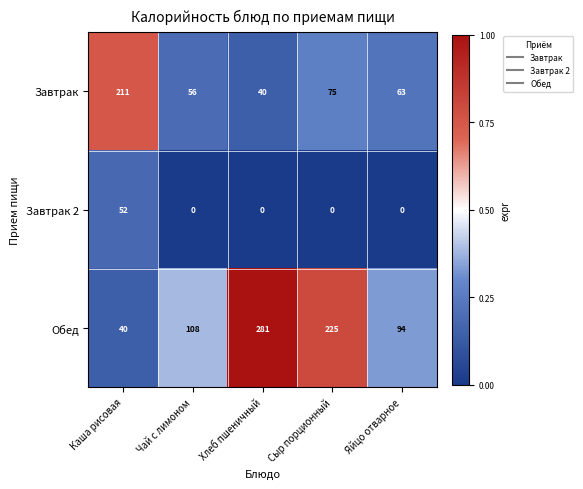

At which category is the sum across all series the highest?

Хлеб пшеничный